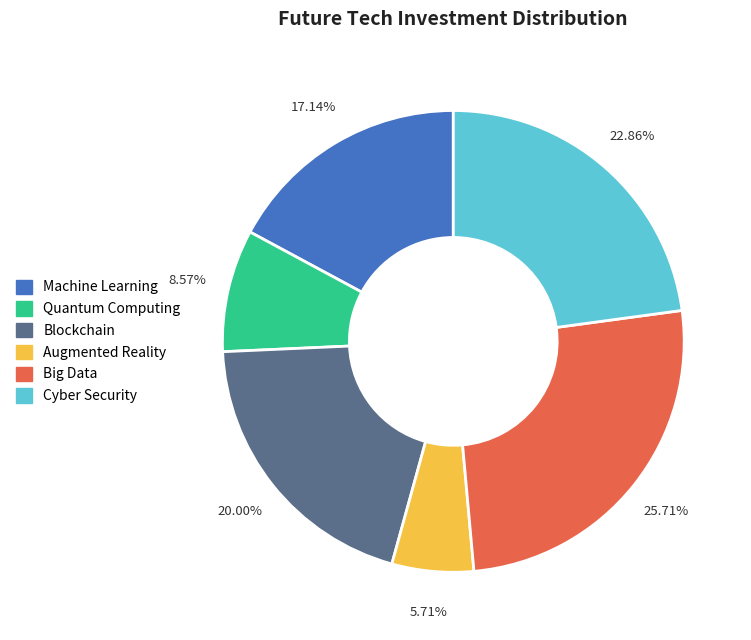

Does any single category account for the majority?

No